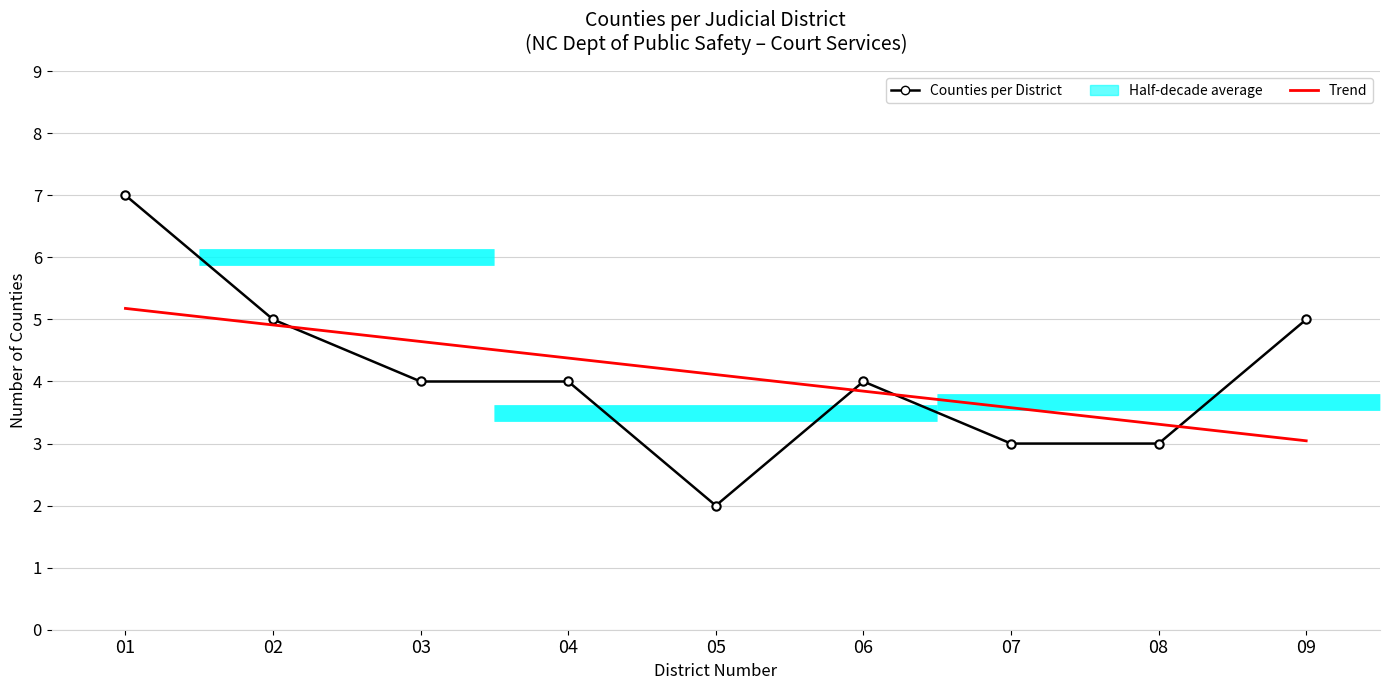

How many data points does each series have?

9